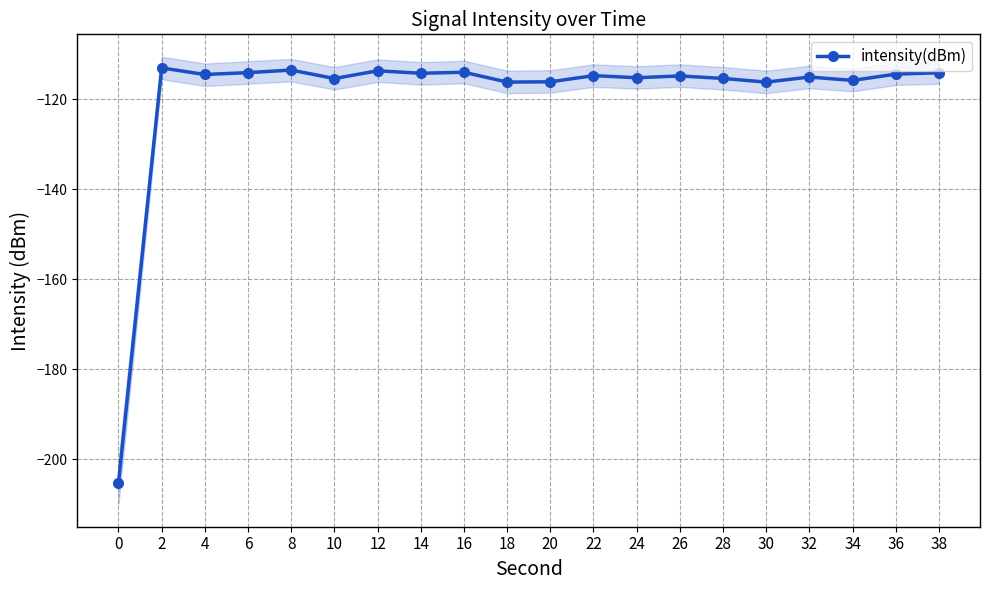

Where is the first local minimum?

4